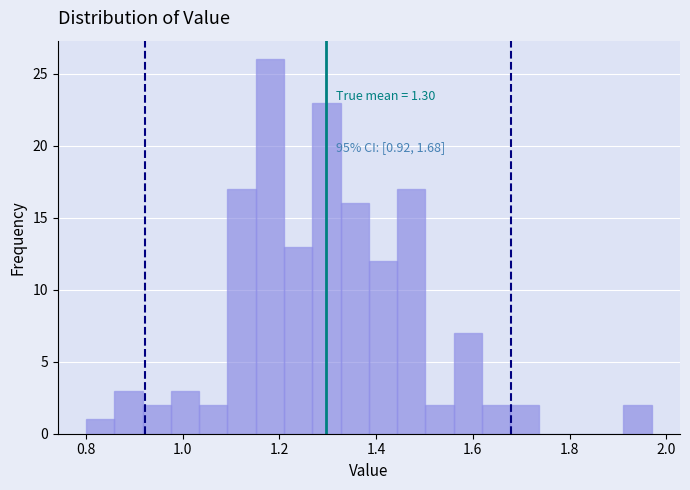

Read against the x-axis, roughly where is the centre of the tallest bar?

1.18